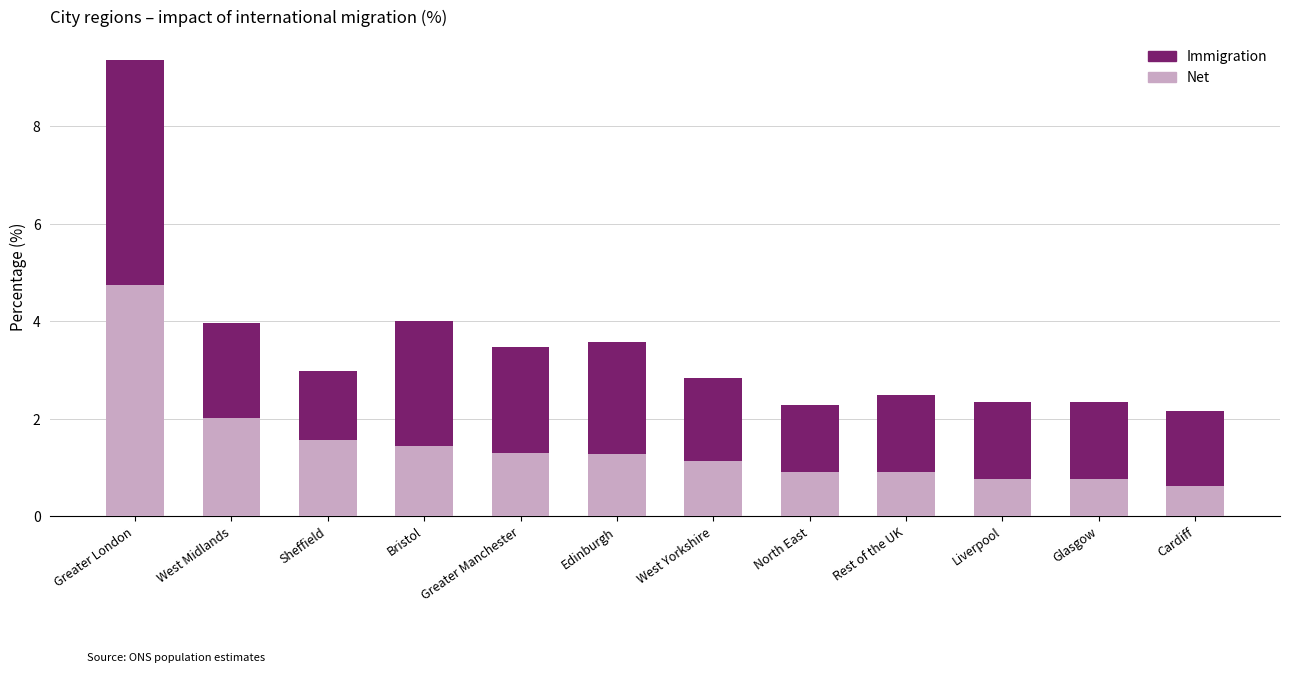

The value of Net at Rest of the UK is 0.9. True or false?

True